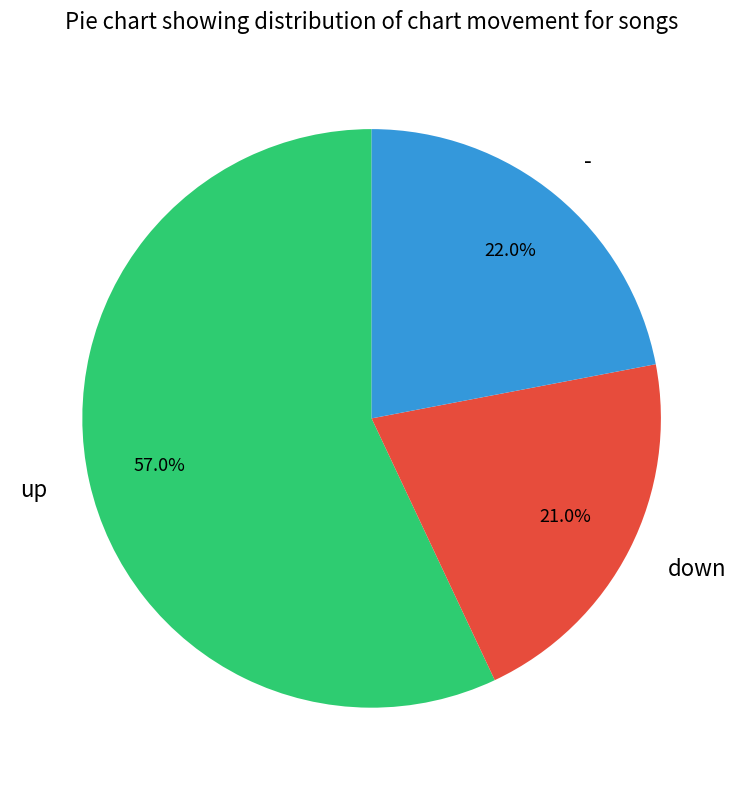

The - slice represents 22% of the pie. True or false?

True